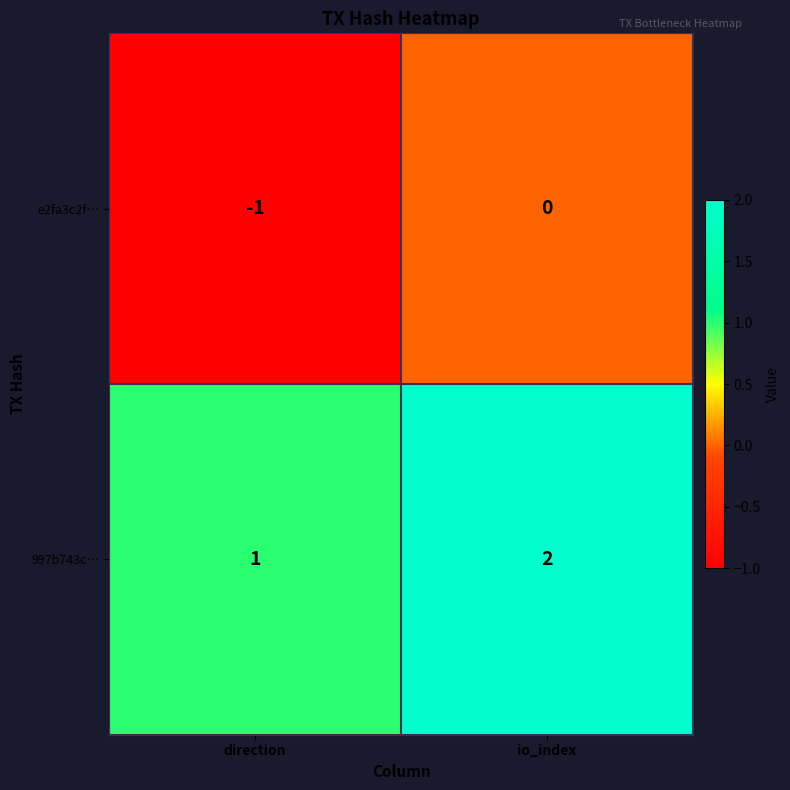

What is the sum of the 997b743c… values at direction and io_index?

3